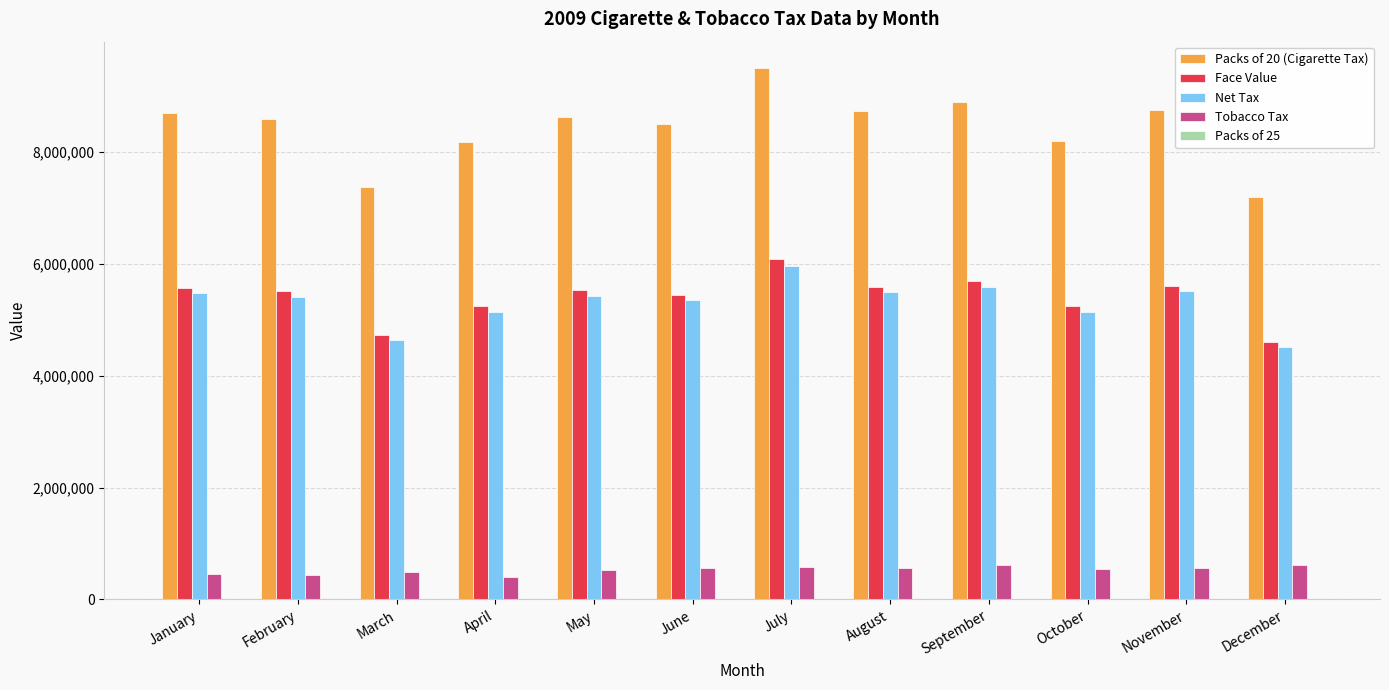

At which category is the sum across all series the highest?

July